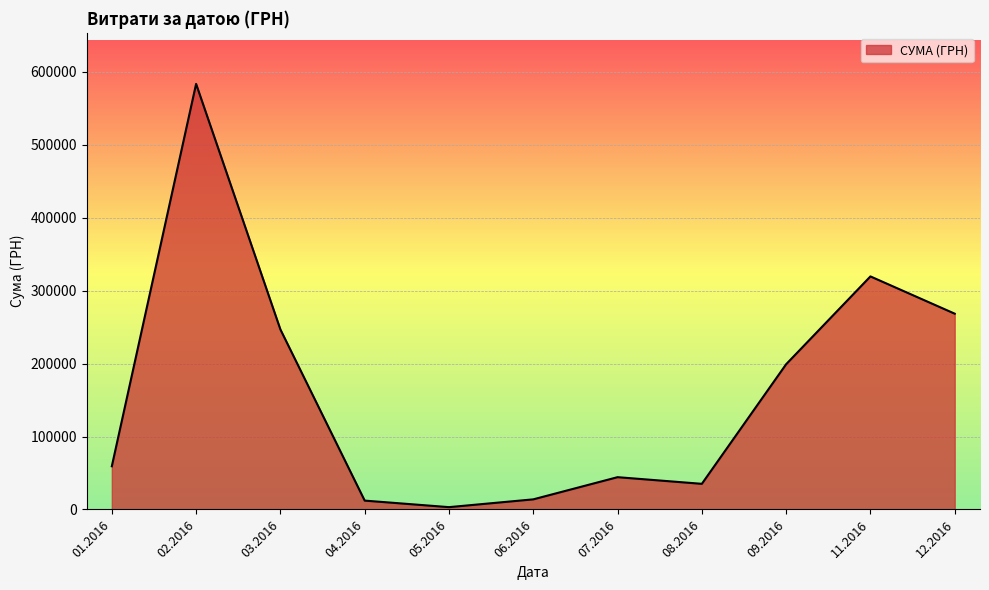

Is it true that the value at 07.2016 is 65442.6?

False